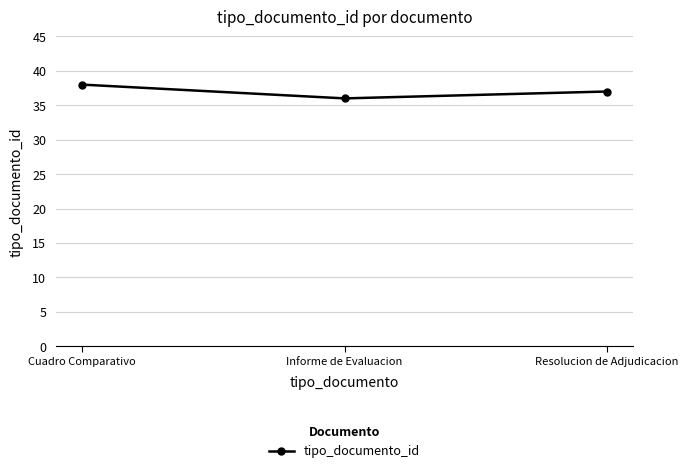

Between Cuadro Comparativo and Resolucion de Adjudicacion, which is larger?

Cuadro Comparativo